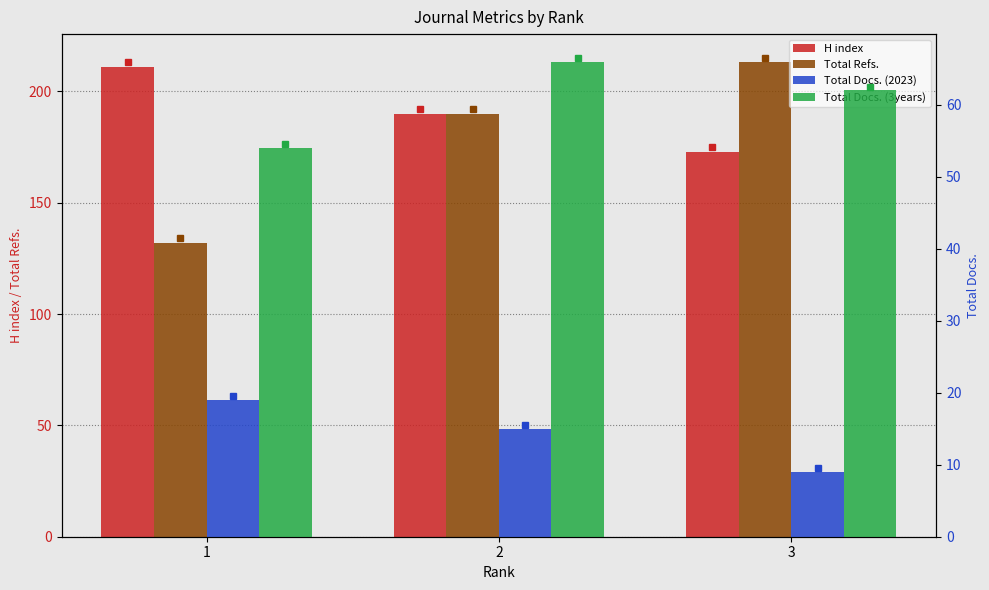

What is the value of the Total Docs. (3years) bar at the 3rd from the left?

62